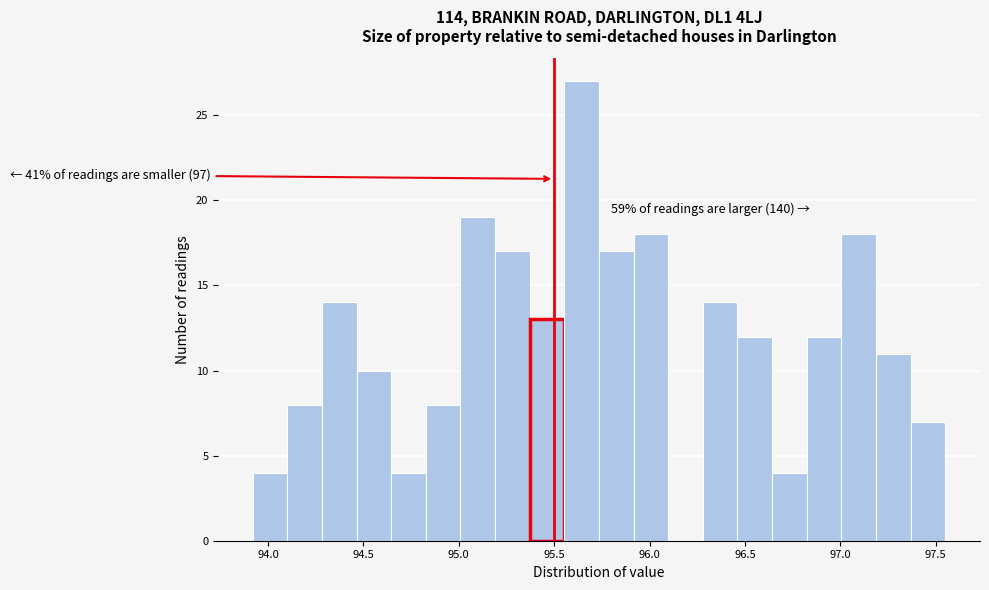

Read against the x-axis, roughly where is the centre of the tallest bar?

95.65